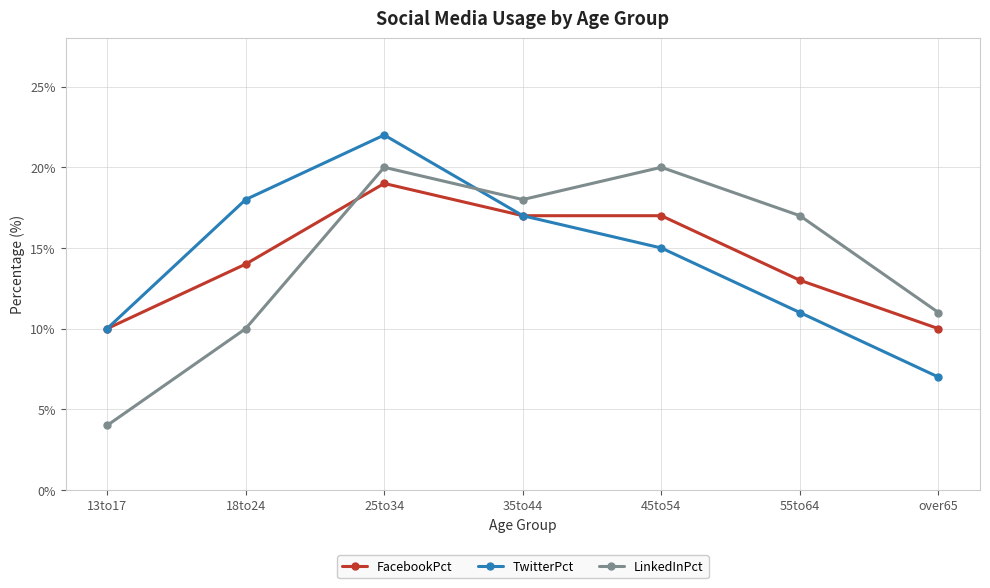

At 18to24, list the series in order from smallest to largest.

LinkedInPct, FacebookPct, TwitterPct